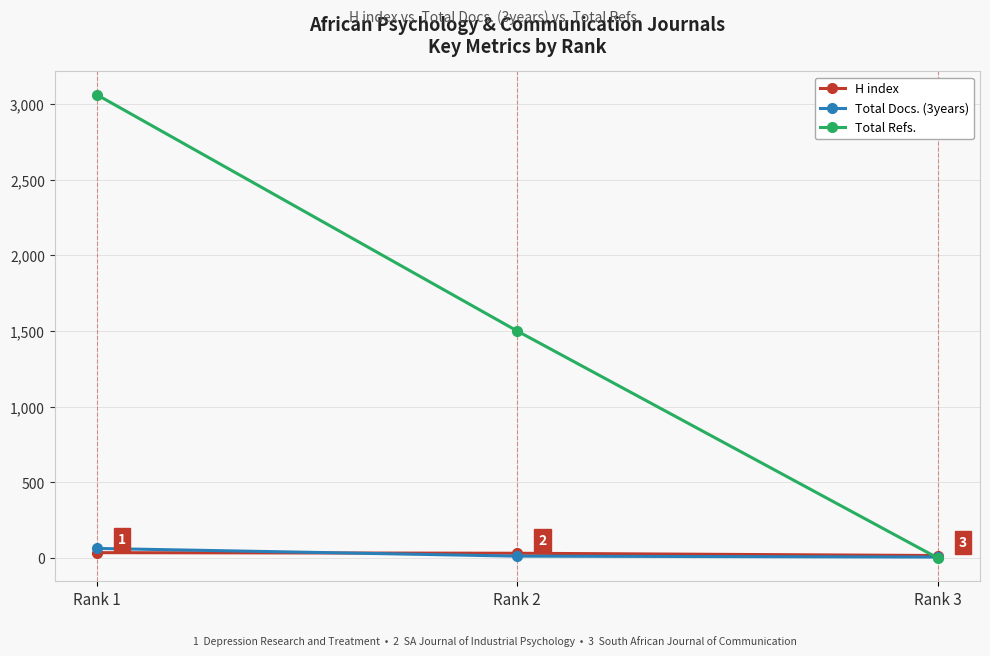

What is the sum of all Total Docs. (3years) values?

84